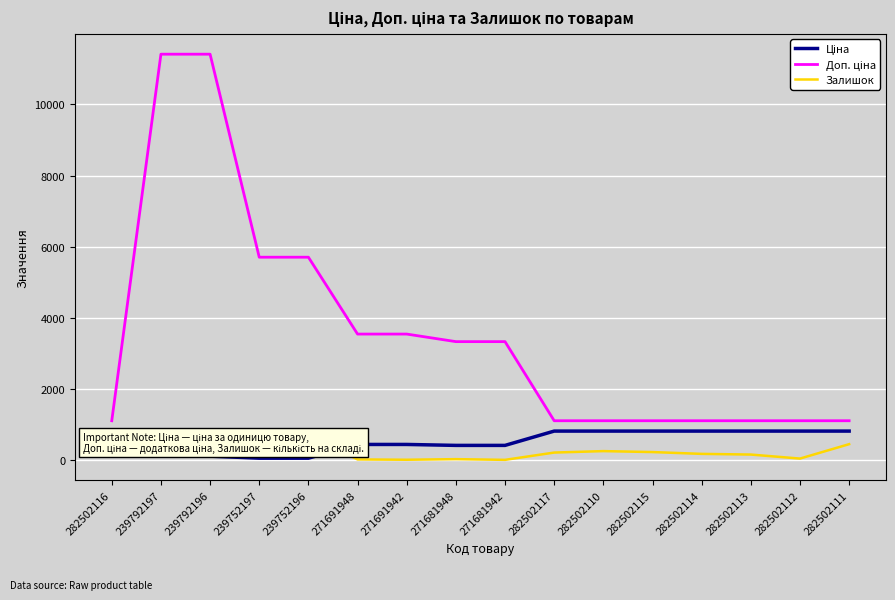

True or false: Доп. ціна and Залишок cross at least once.

False